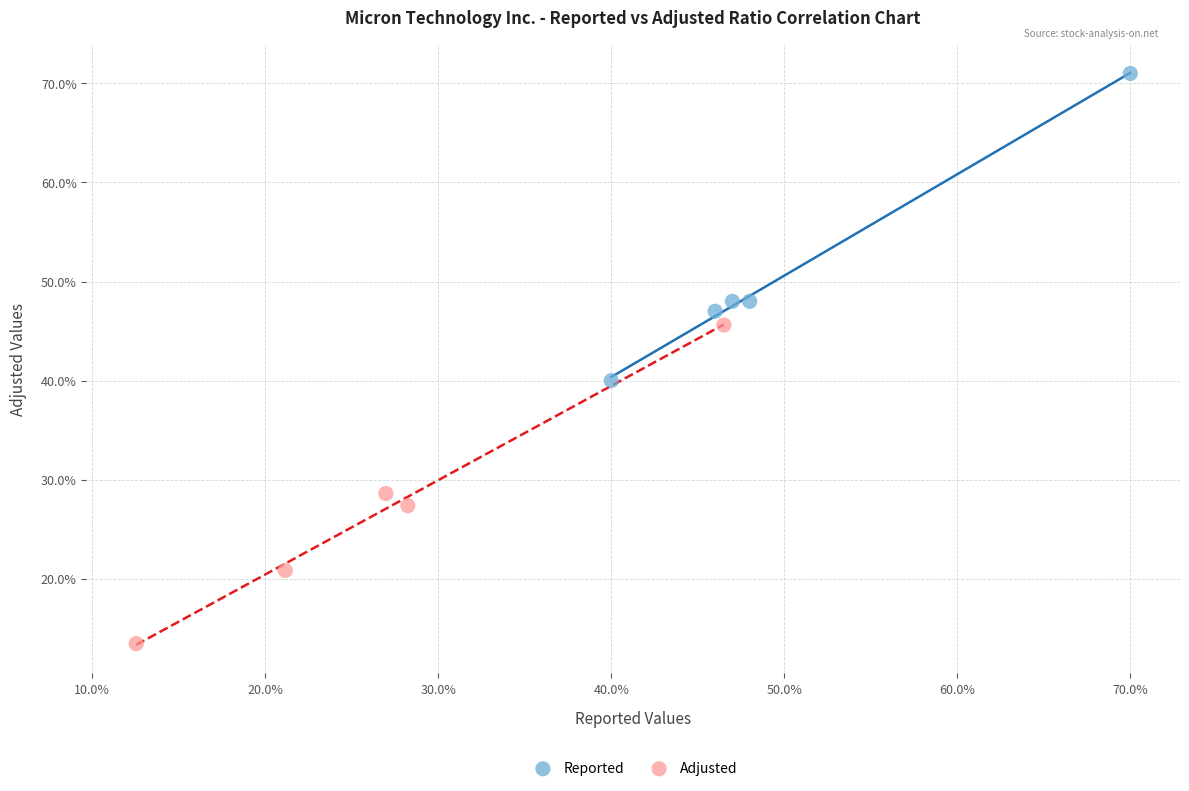

What are all the series names shown in the legend?

Reported, Adjusted